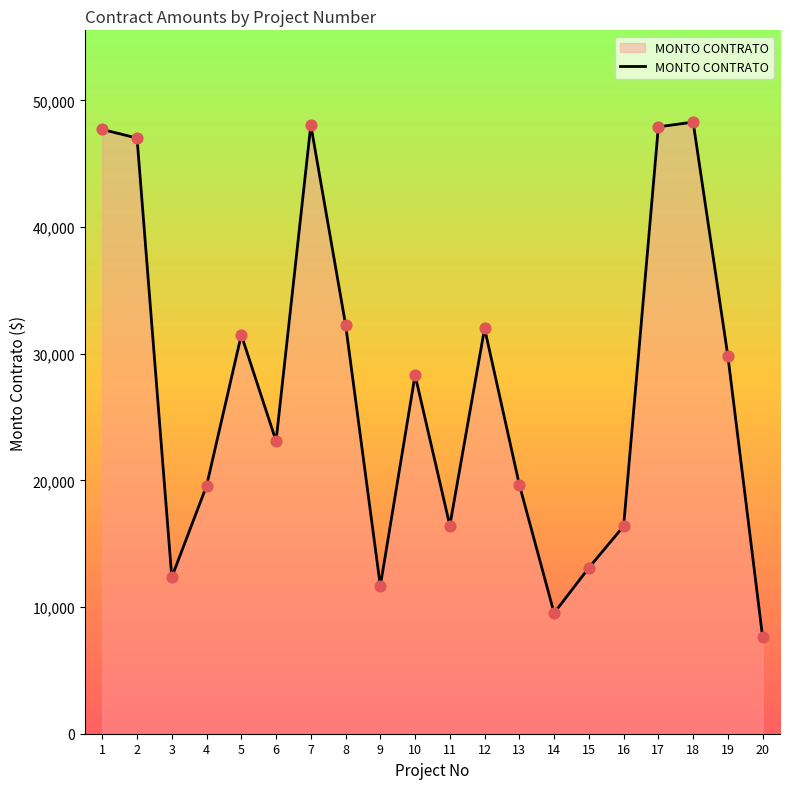

Approximately how many times larger is the value at 10 compared to 7?

0.6